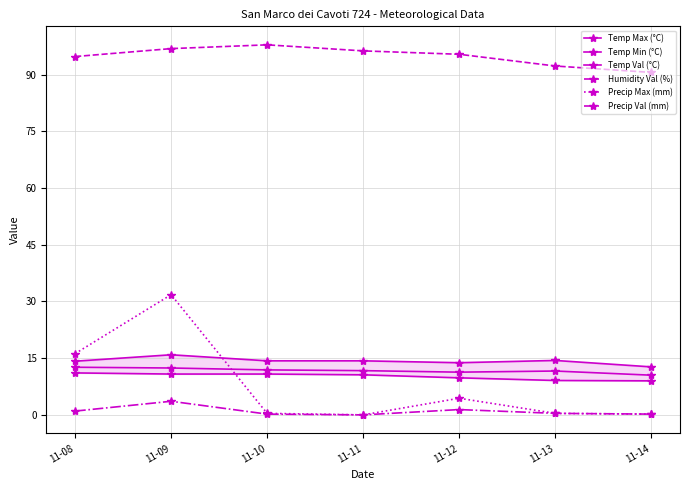

What is the difference between the highest and lowest values at 11-09?

93.3